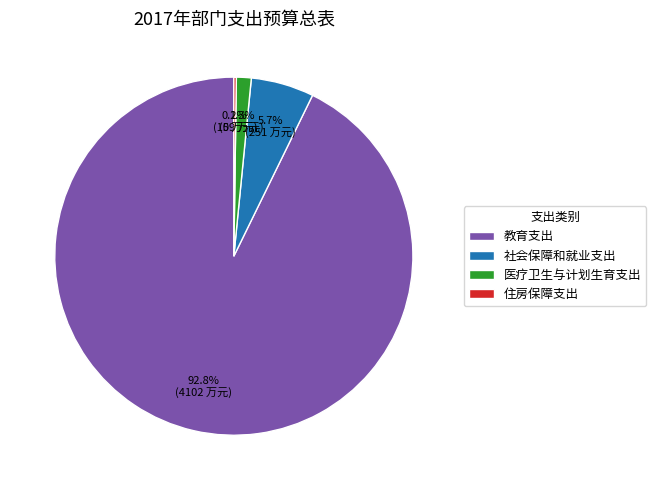

To the nearest percent, what portion does 教育支出 represent?

93%